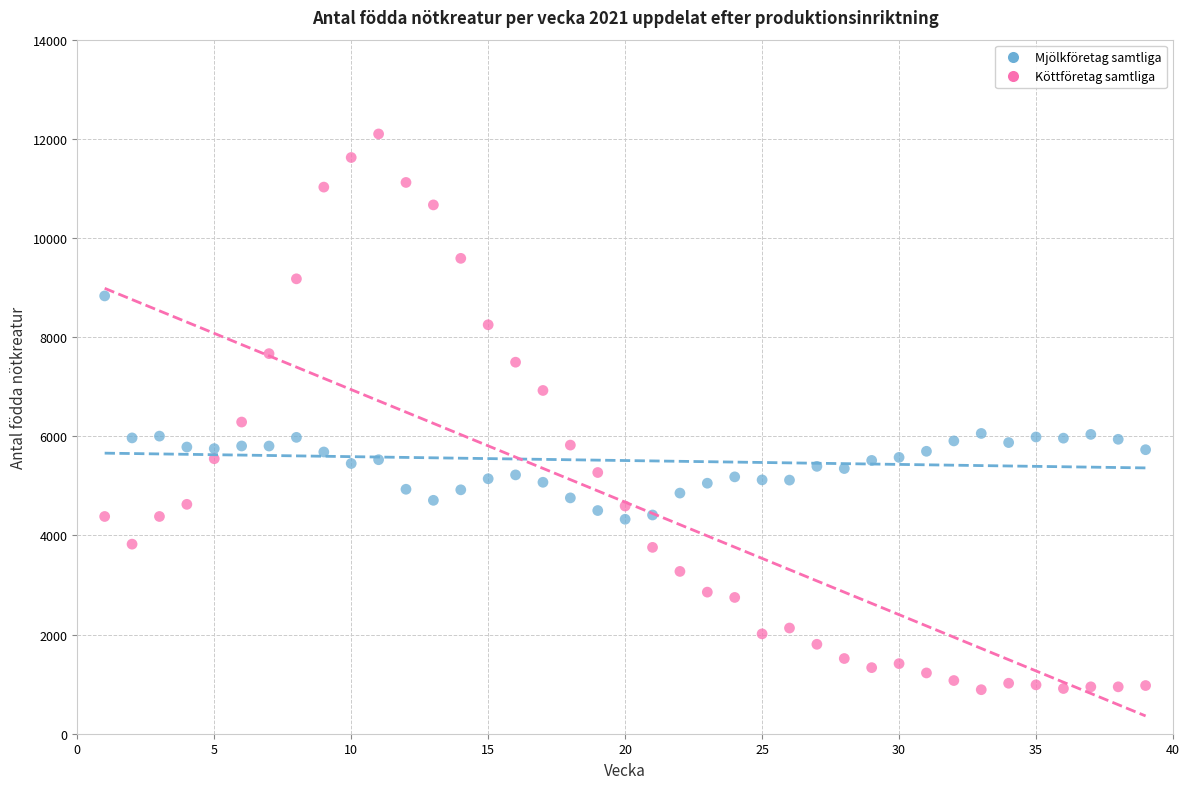

Across all series, what Y value is closest to 6493?

6287